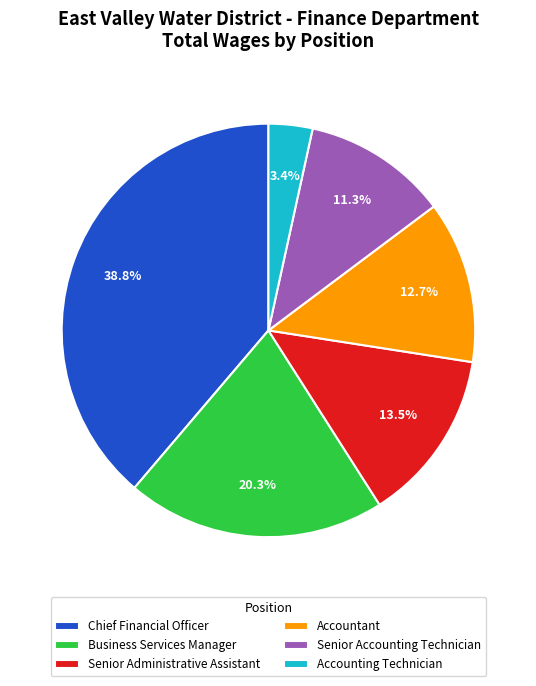

Is there any slice that represents more than half of the pie?

No